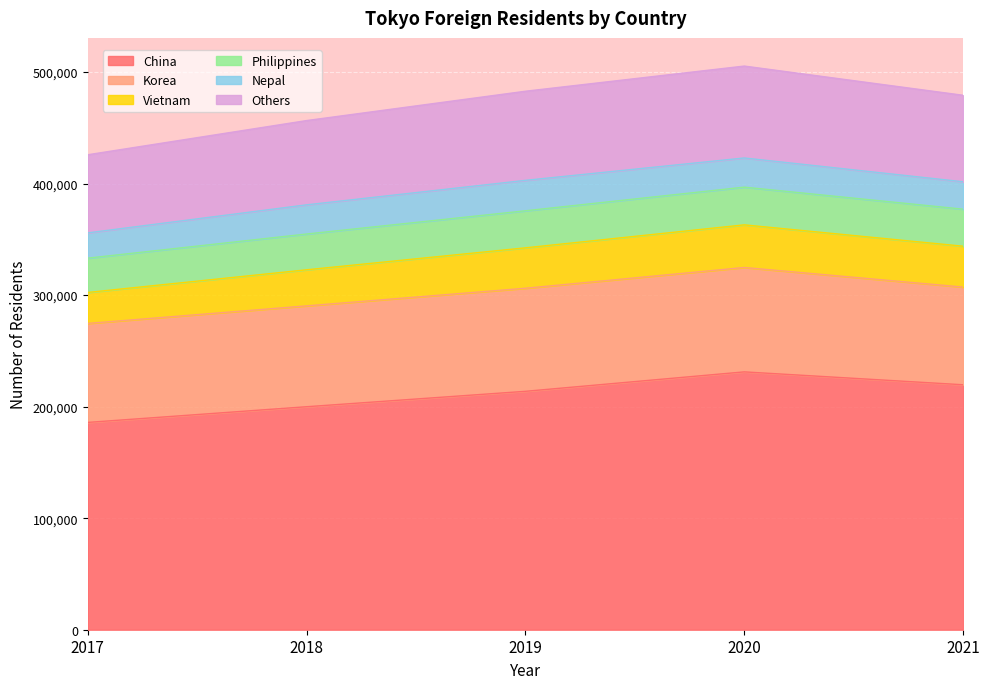

What is the sum of all China values?

1050431